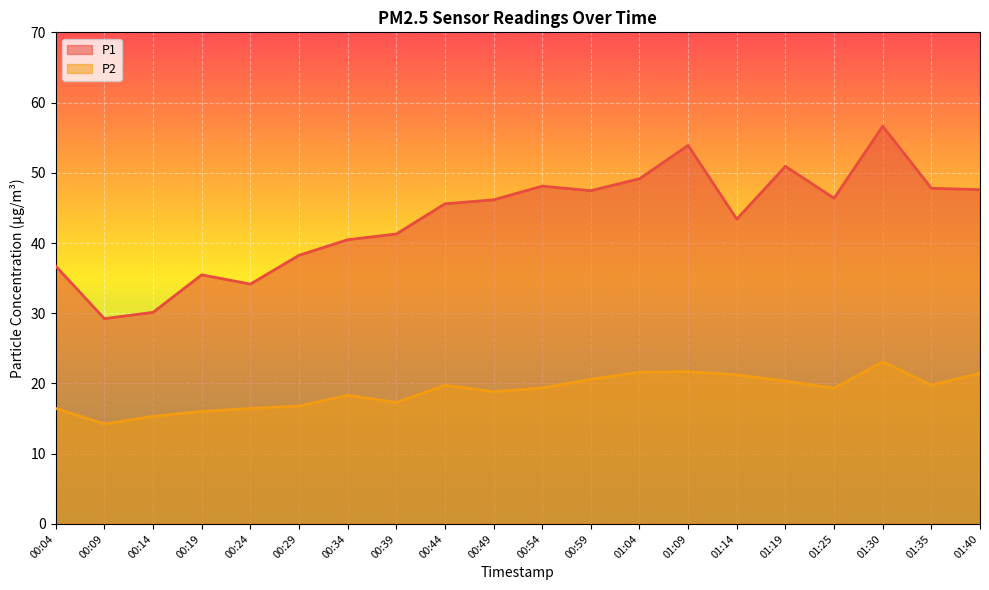

At which category does P1 reach its first local peak?

00:19